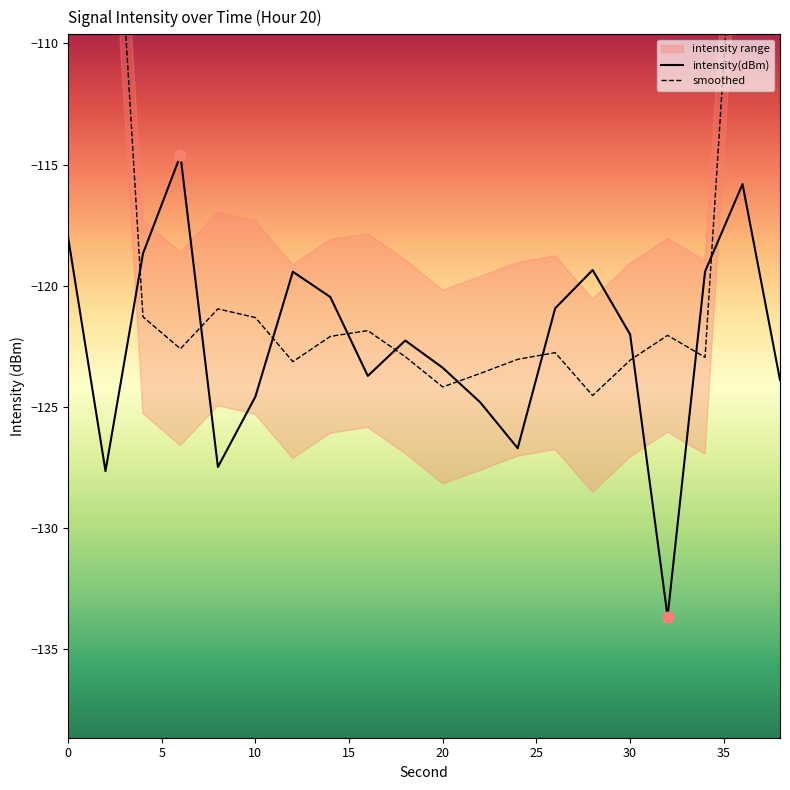

Which series contains the lowest Y value?

intensity(dBm)